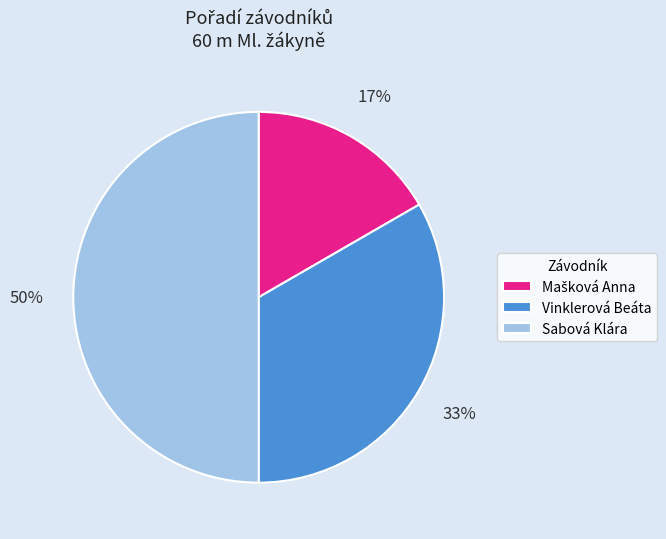

Is it true that Vinklerová Beáta is 23% of the pie?

False